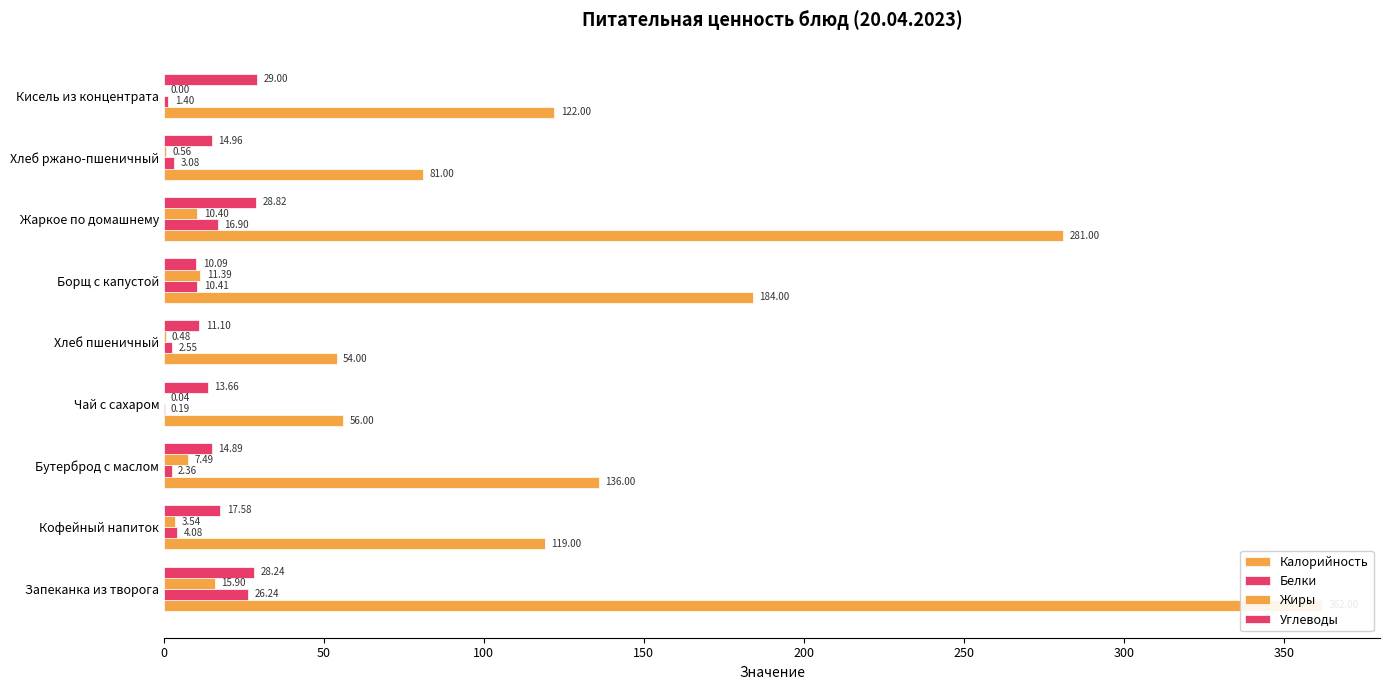

Reading left to right, what are all the values shown in this chart?

Калорийность: 362.0	119.0	136.0	56.0	54.0	184.0	281.0	81.0	122.0
Белки: 26.2	4.1	2.4	0.2	2.5	10.4	16.9	3.1	1.4
Жиры: 15.9	3.5	7.5	0.0	0.5	11.4	10.4	0.6	0.0
Углеводы: 28.2	17.6	14.9	13.7	11.1	10.1	28.8	15.0	29.0